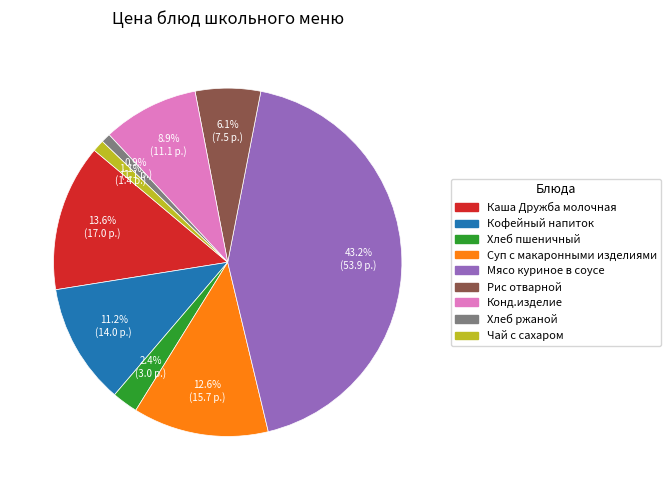

Between Рис отварной and Хлеб ржаной, which is larger?

Рис отварной